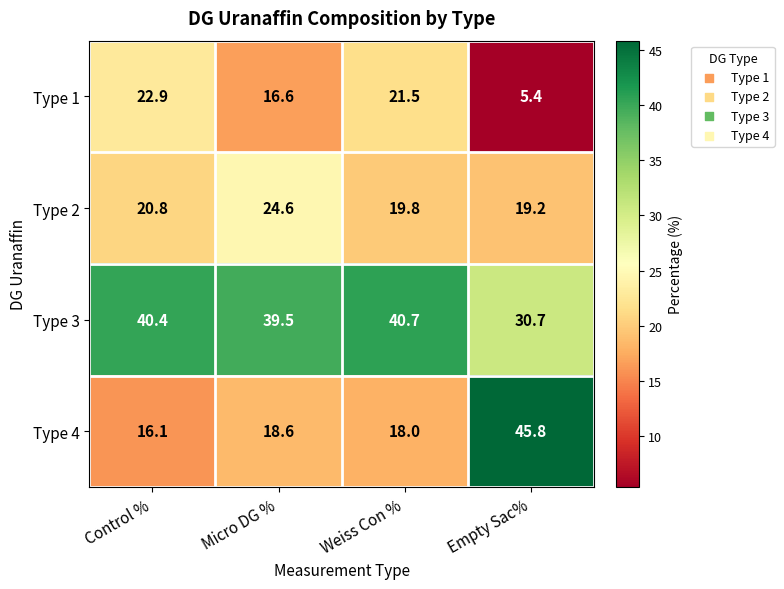

At how many categories does at least one series exceed 18?

4